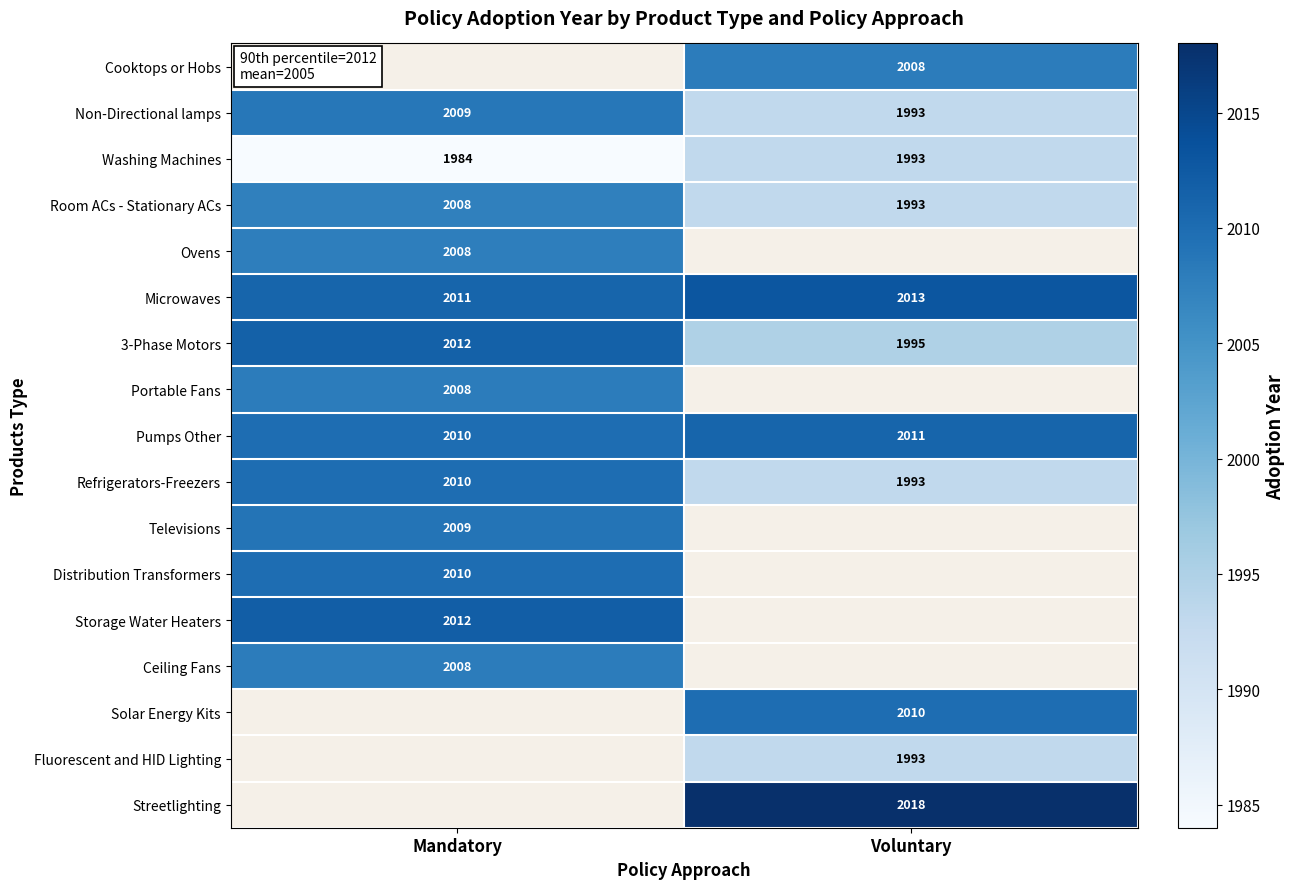

Rank the categories by Washing Machines value from highest to lowest.

Voluntary, Mandatory